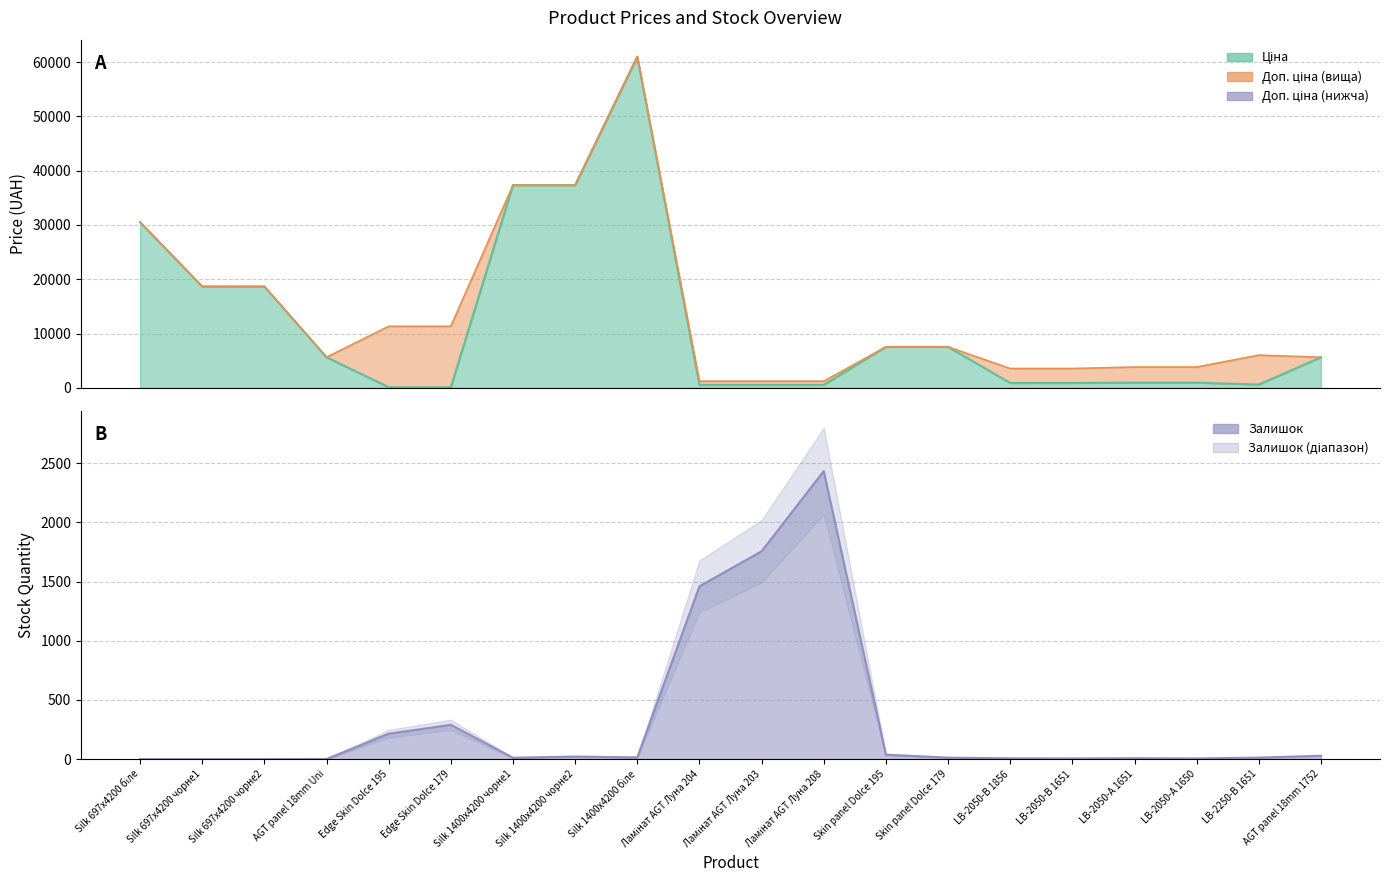

List the series in order of their peak value, lowest first.

Залишок, Ціна, Доп. ціна